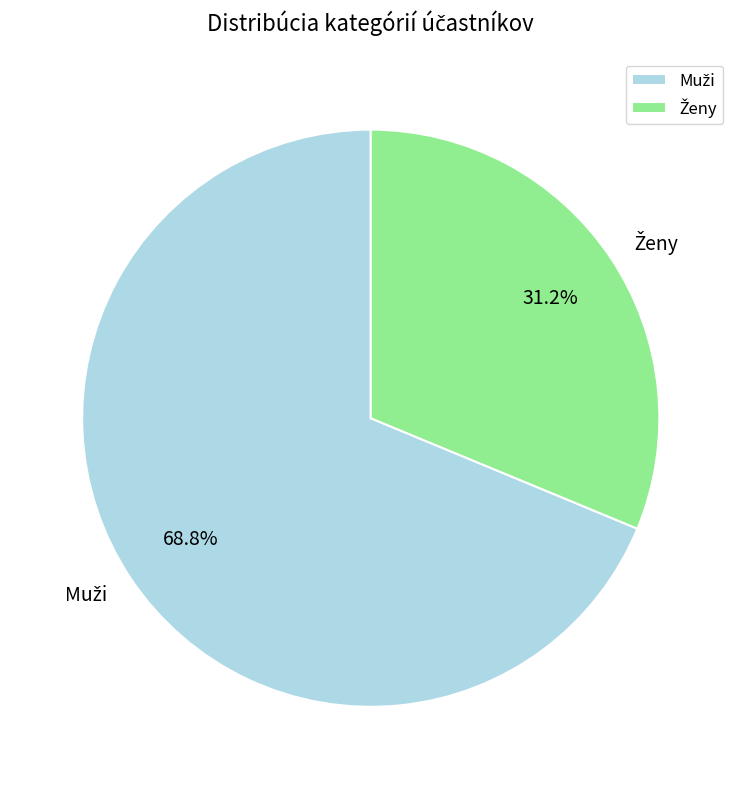

Is there any slice that represents more than half of the pie?

Yes